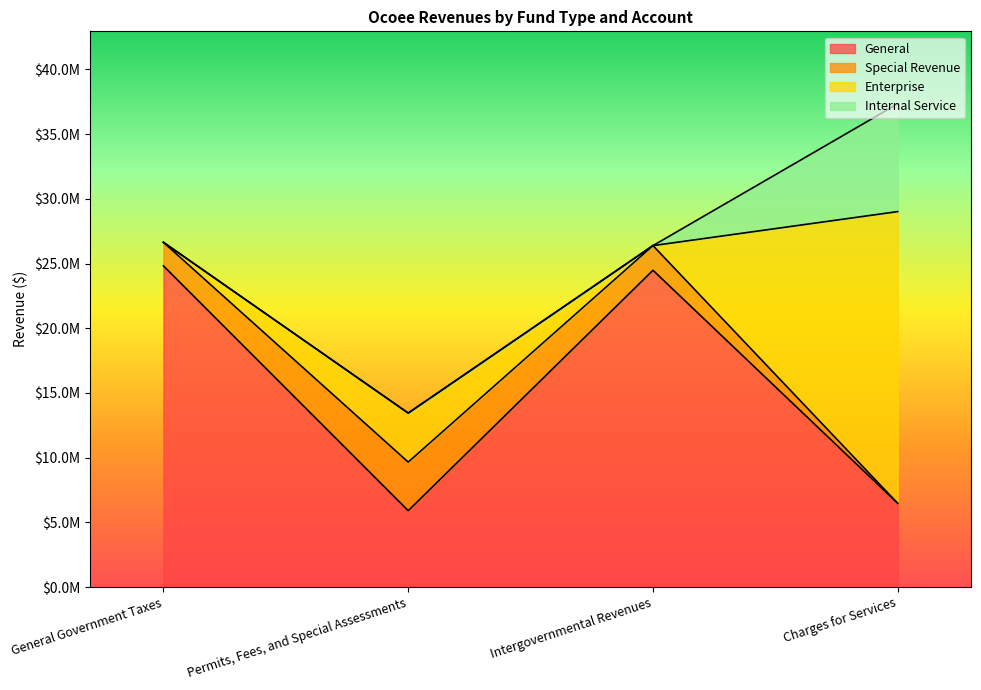

How many data points in General are less than 24477988?

2